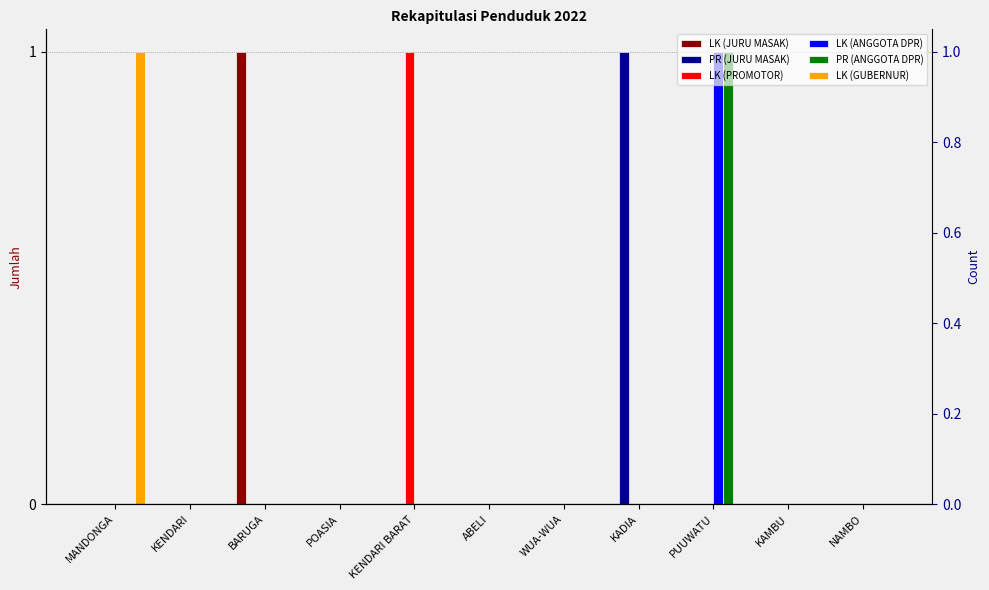

At which category is the sum across all series the highest?

PUUWATU